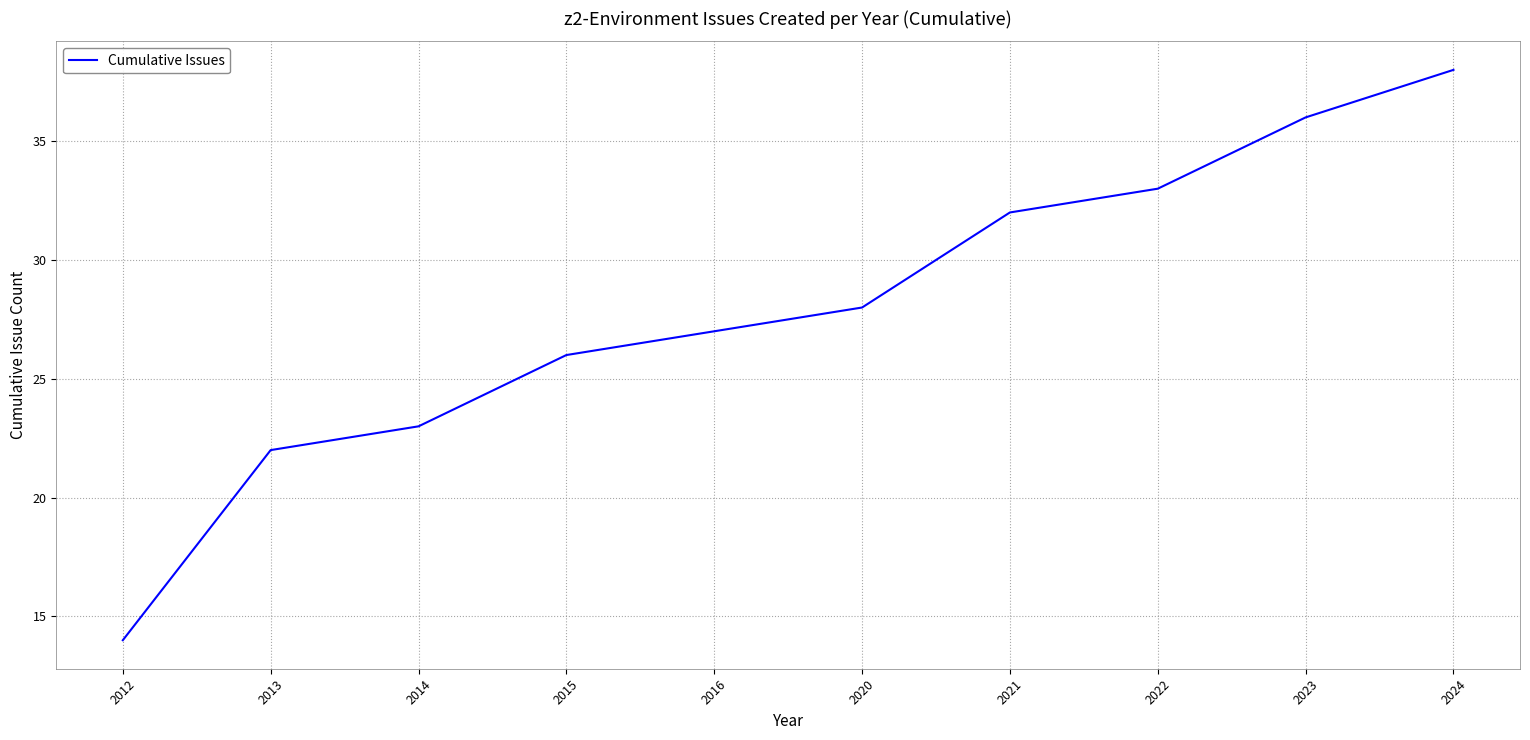

What value does the data have at 2021?

32